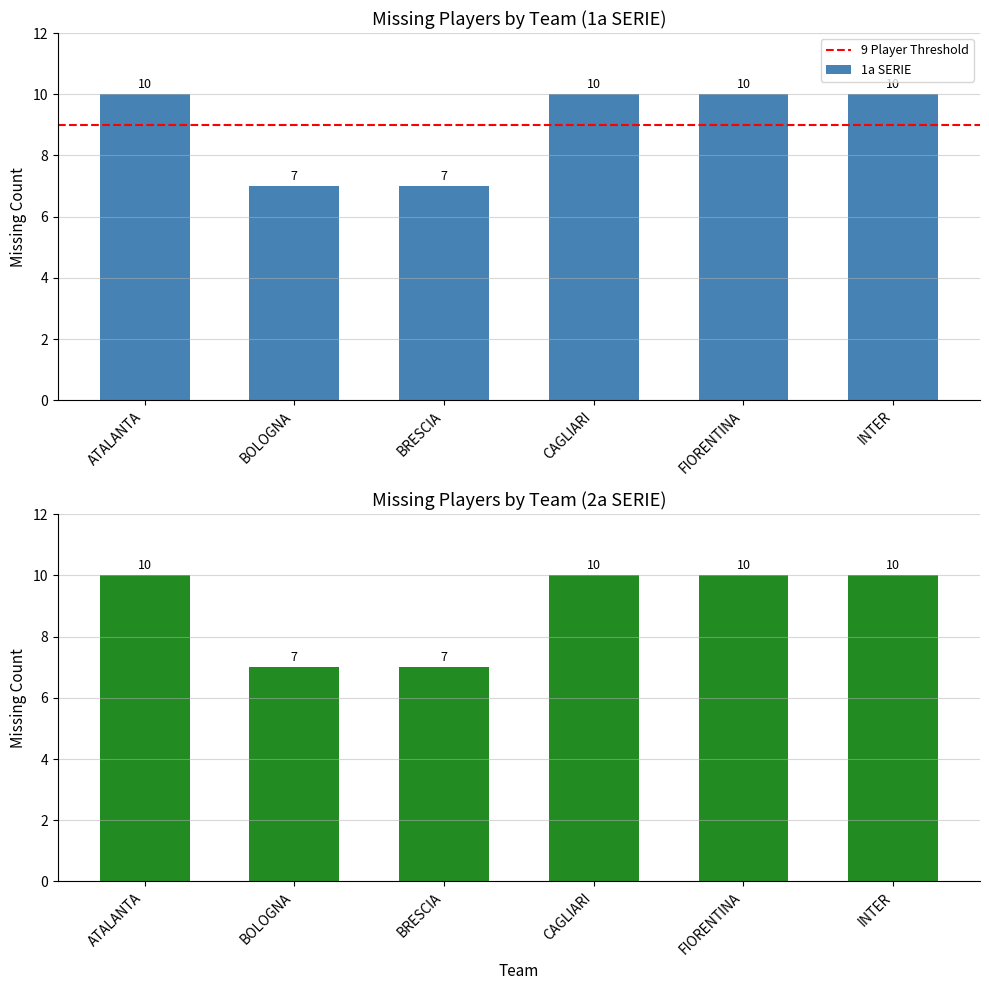

At FIORENTINA, list the series in order from smallest to largest.

Players Missing (1a SERIE), Players Missing (2a SERIE)